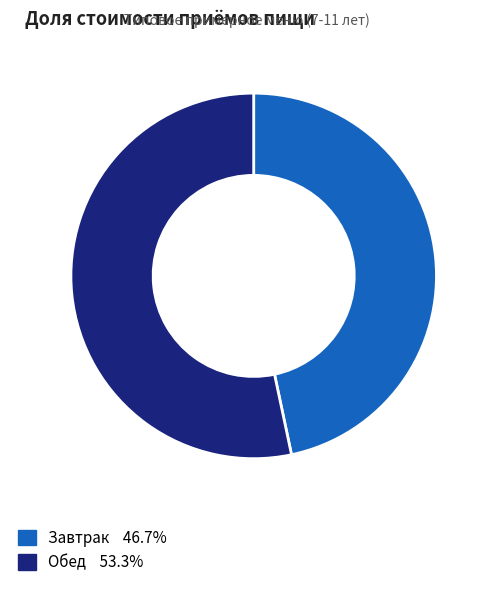

What is the largest slice in the pie chart?

Обед